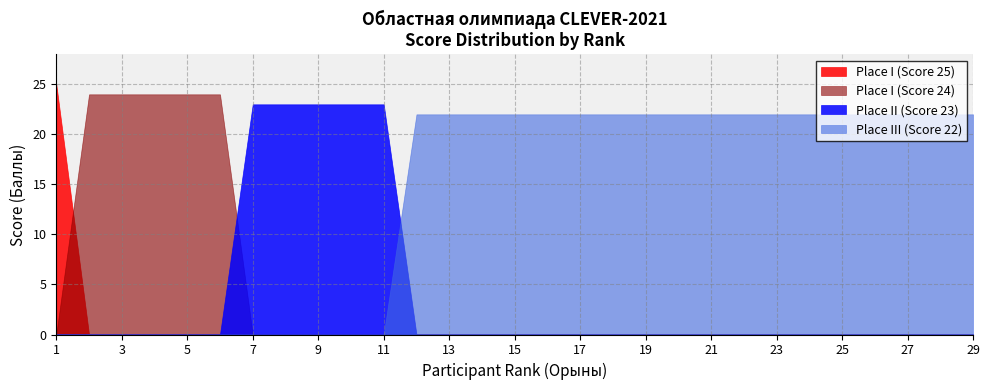

At which category does the chart reach its minimum across all series?

6